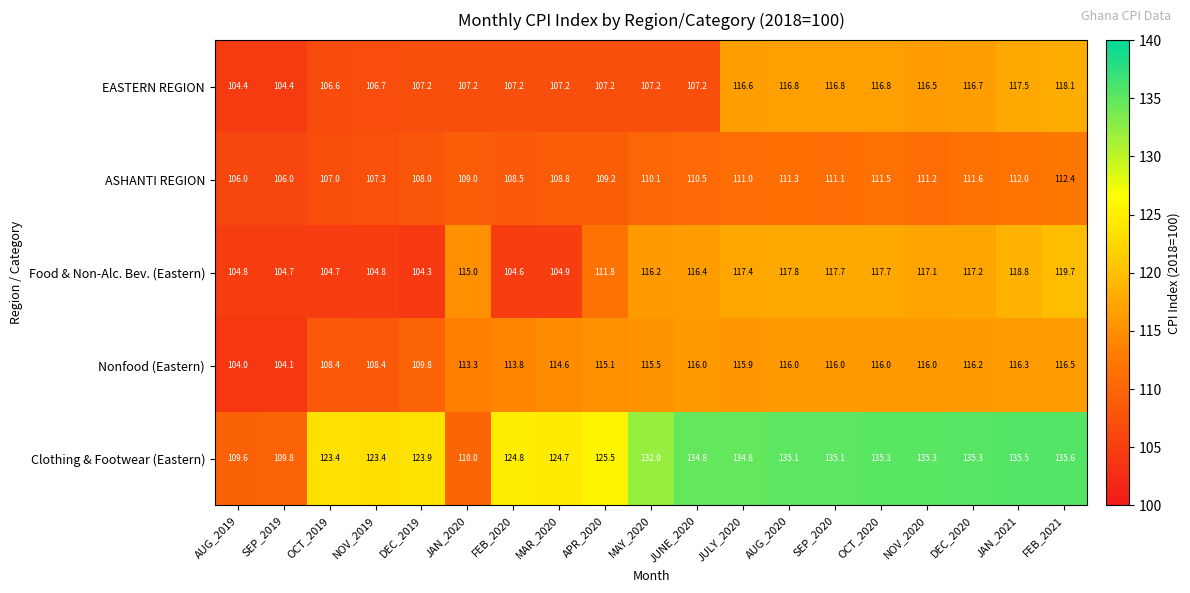

Which series has the largest total across all categories?

Clothing & Footwear (Eastern)